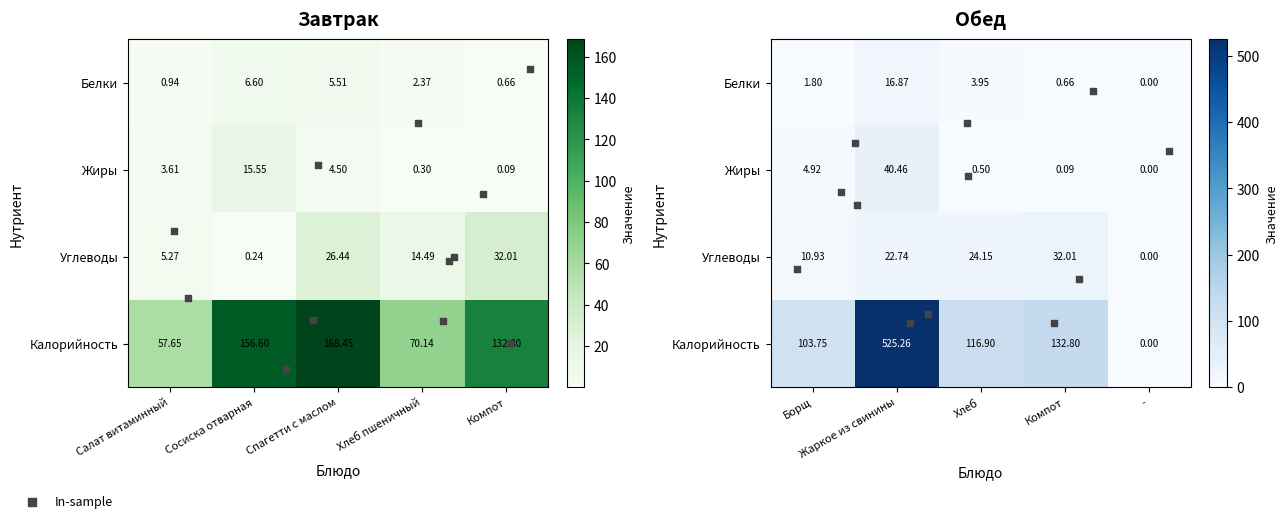

What is the sum of the Обед values at Хлеб and Борщ?

5.8